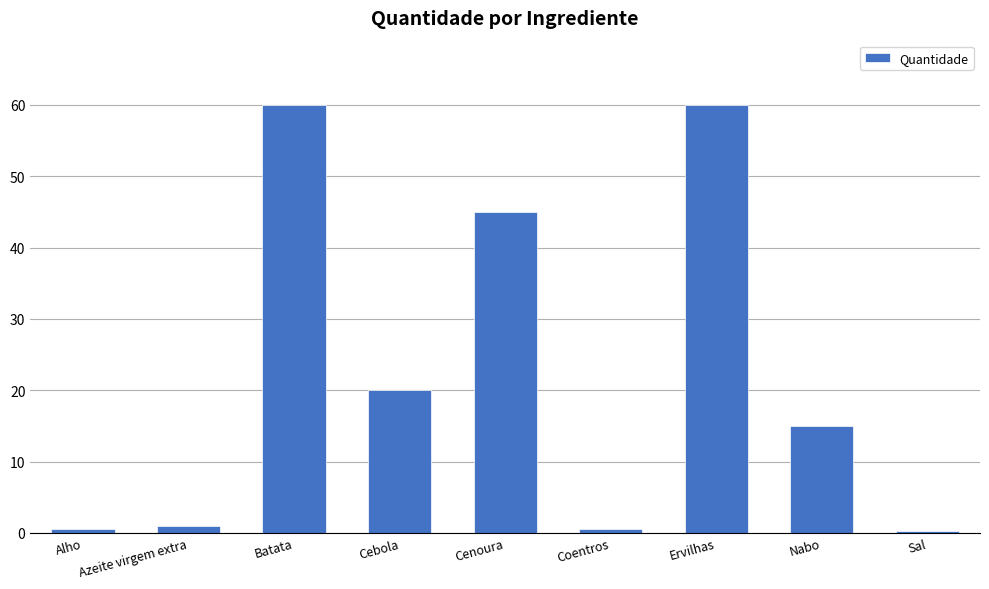

Reading left to right, what are all the values shown in this chart?

Alho=0.5	Azeite virgem extra=1.0	Batata=60.0	Cebola=20.0	Cenoura=45.0	Coentros=0.5	Ervilhas=60.0	Nabo=15.0	Sal=0.2